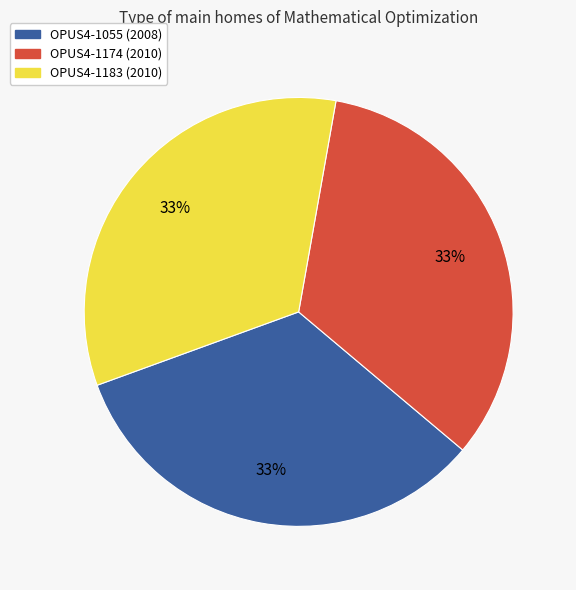

Is there any slice that represents more than half of the pie?

No